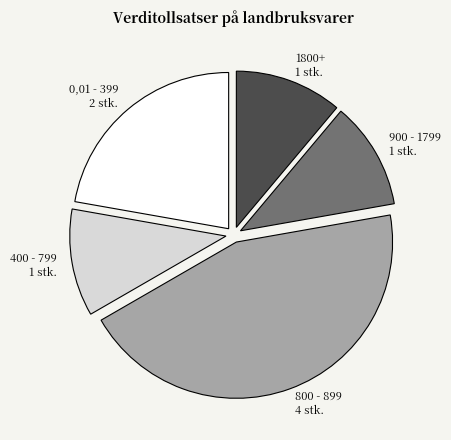

Count the number of slices in the pie.

5